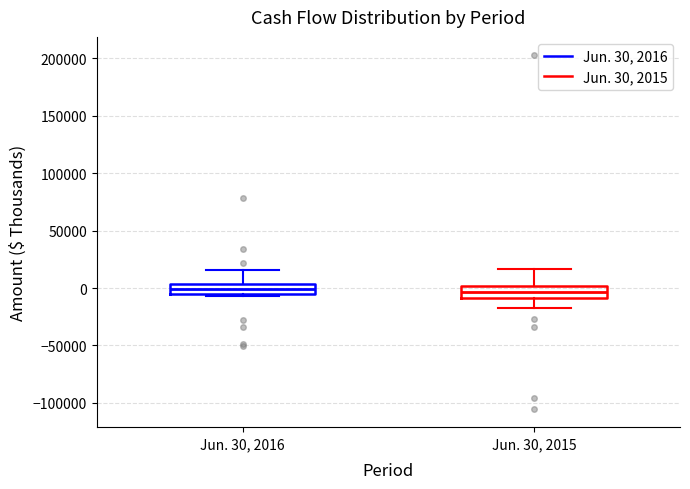

Reading left to right, read every box against the y-axis: the position of its median line, the range the box covers, and the ends of its whiskers. The values are not printed on the chart, so give them approximately, as read against the axis.

Jun. 30, 2016: median 0, box -5000 to 5000, whiskers -5000 (just below the box's lower edge) to 15000
Jun. 30, 2015: median -5000, box -10000 to 0, whiskers -15000 to 15000